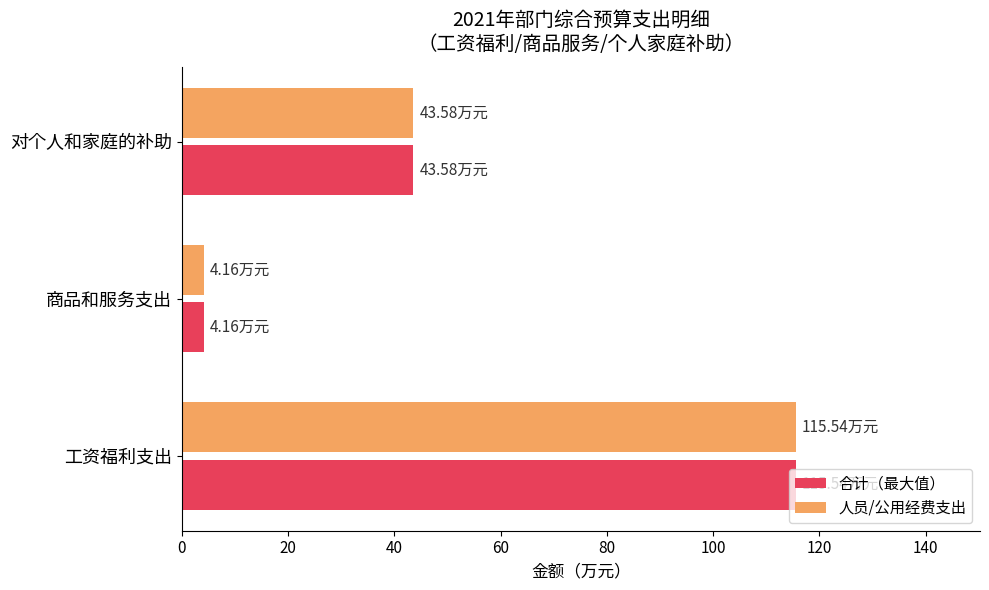

What is the difference between the 人员/公用经费支出 values at 工资福利支出 and 对个人和家庭的补助?

72.0